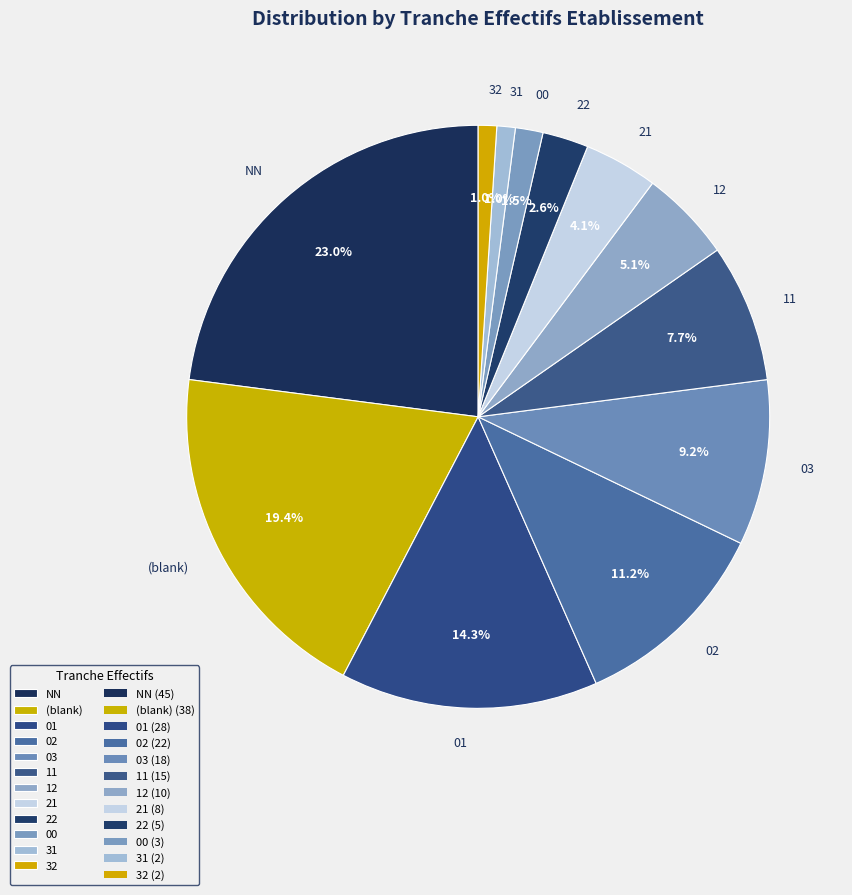

To the nearest percent, what is the average slice percentage?

8%